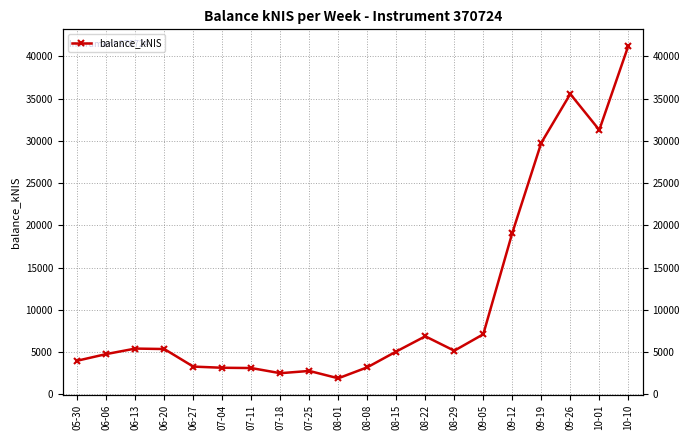

Where is the first local minimum?

07-18